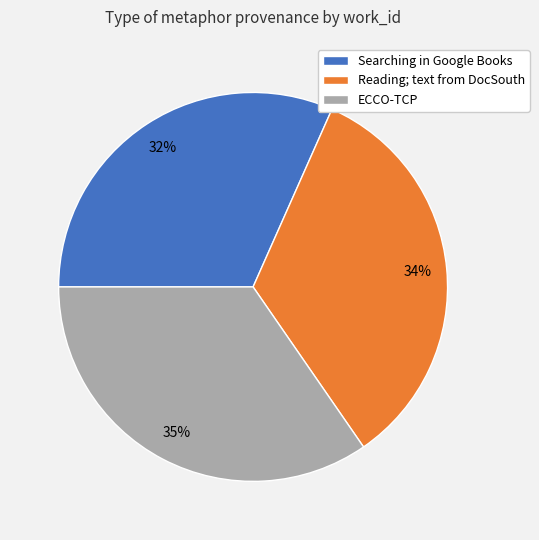

To the nearest percent, what portion does ECCO-TCP represent?

35%